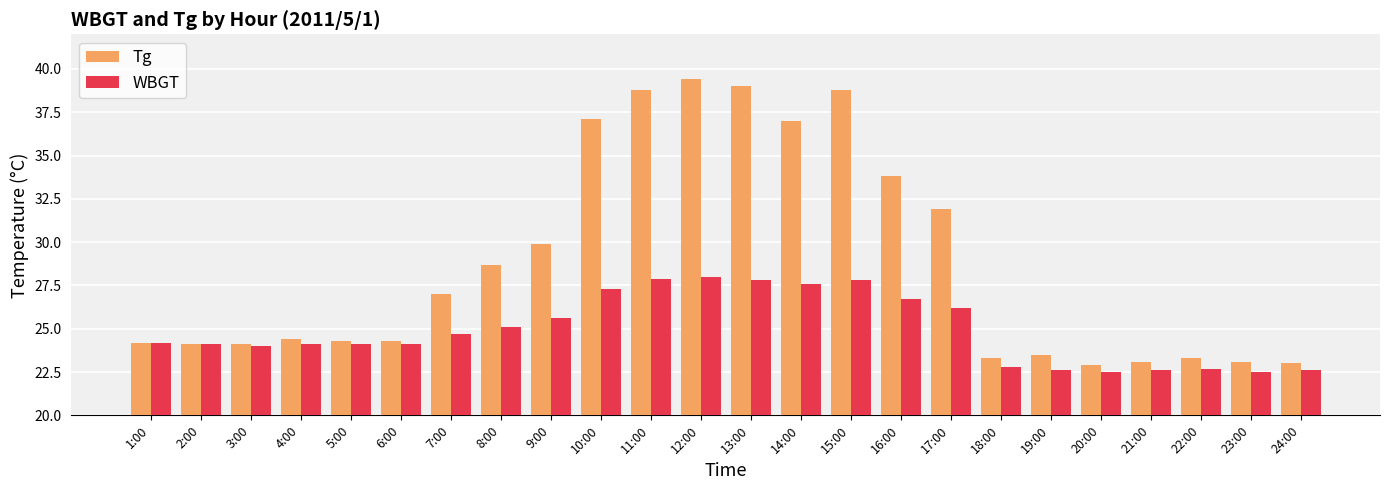

Which series changed the most between 7:00 and 9:00?

Tg